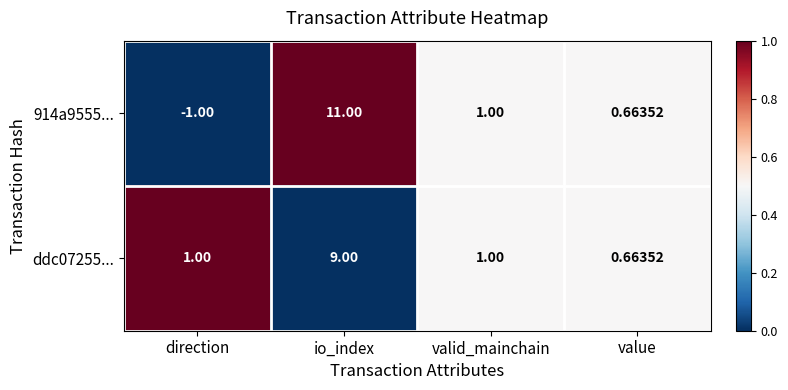

Where does the 914a9555... series first go above 1?

io_index